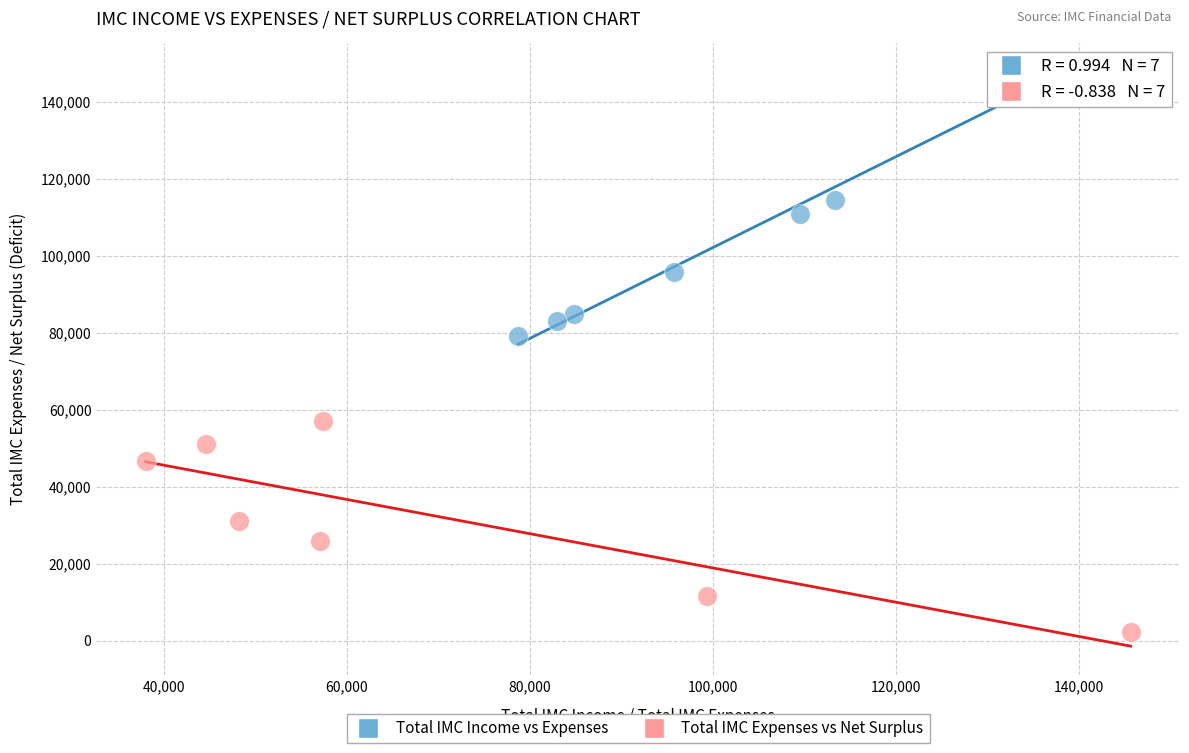

Which series has the largest Y range (max minus min)?

Total IMC Income vs Expenses